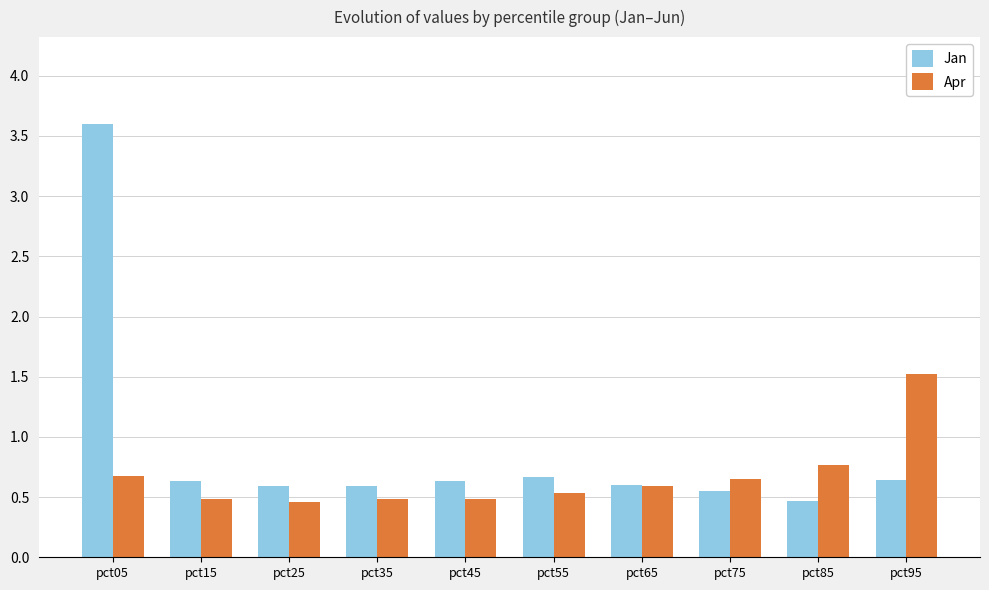

What is the total value across all series at pct45?

1.1